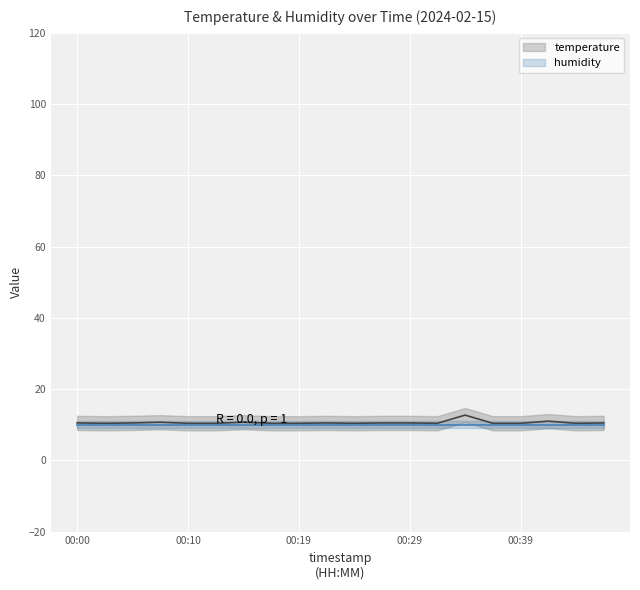

How many interior local valleys (lower than both neighbors) does the data have?

4